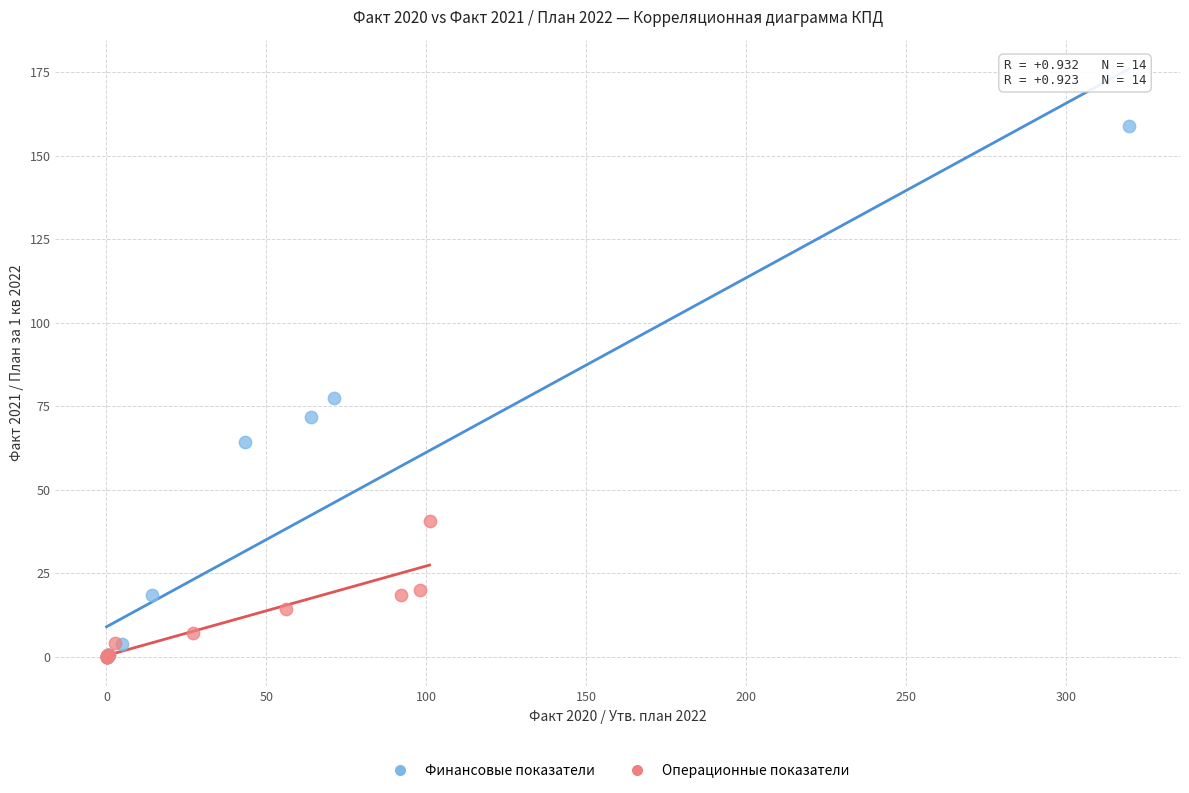

What are all the series names shown in the legend?

Финансовые показатели, Операционные показатели